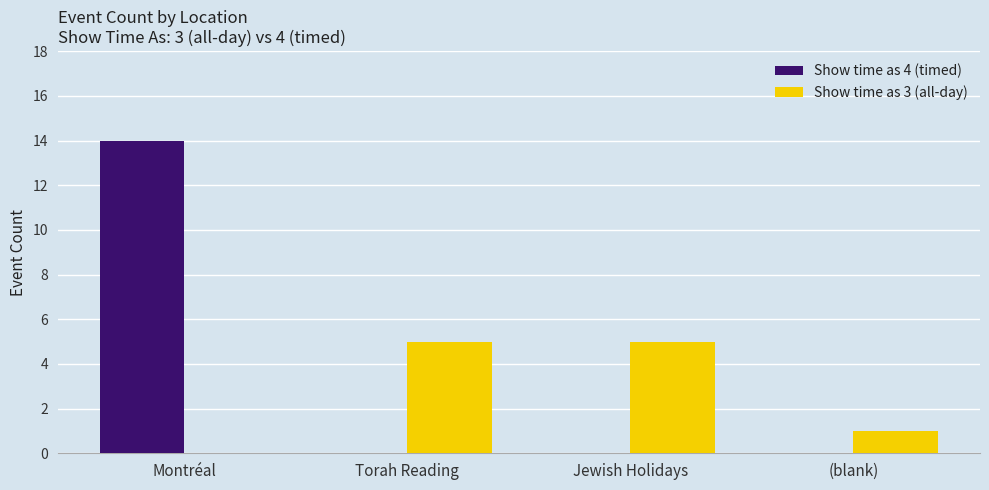

At which label is Show time as 3 (all-day) closest to 2?

(blank)